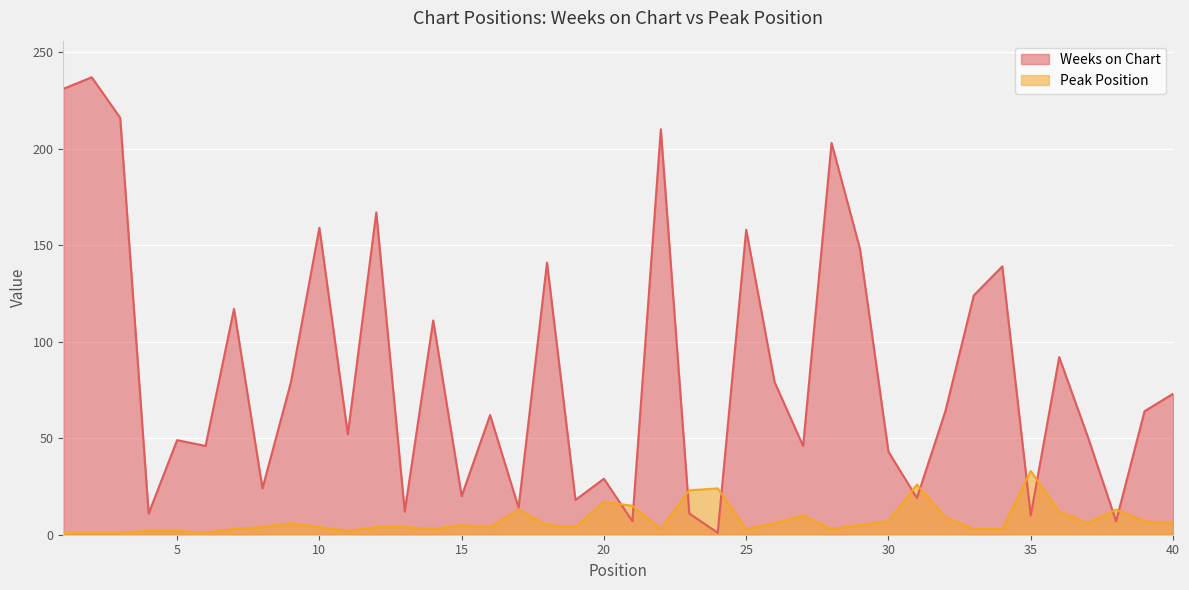

How many intersections are there between Weeks on Chart and Peak Position?

10